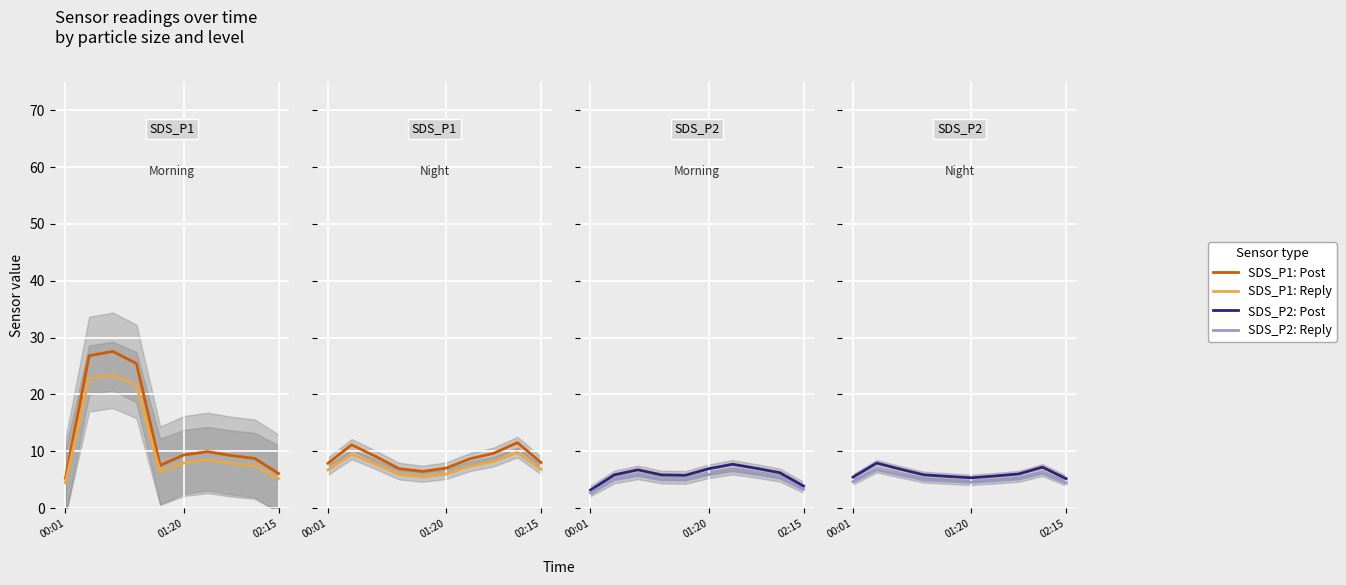

What is the total value across all series at 8?

34.6